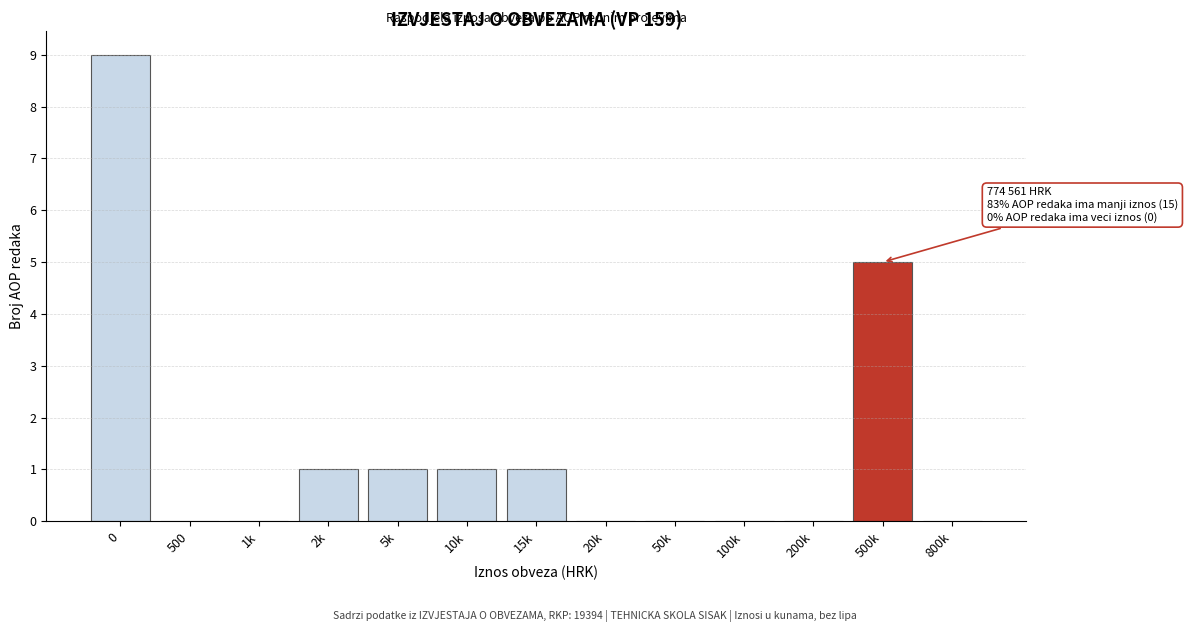

Reading right to left, what are all the values shown in this chart?

800k=0	500k=5	200k=0	100k=0	50k=0	20k=0	15k=1	10k=1	5k=1	2k=1	1k=0	500=0	0=9